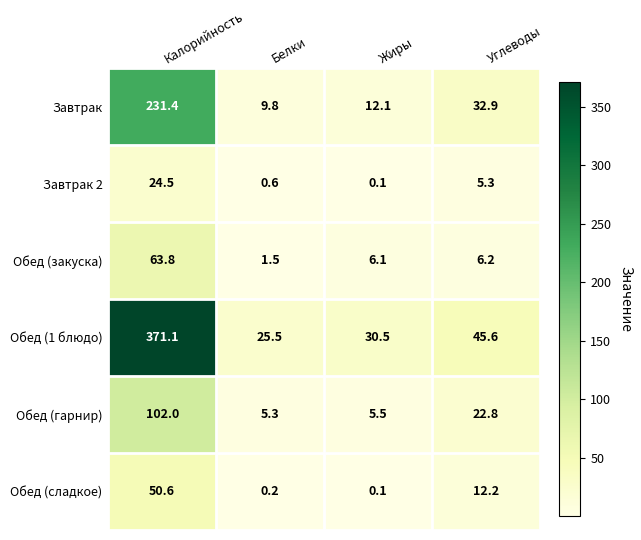

How many values in the Завтрак 2 series are below 5?

2